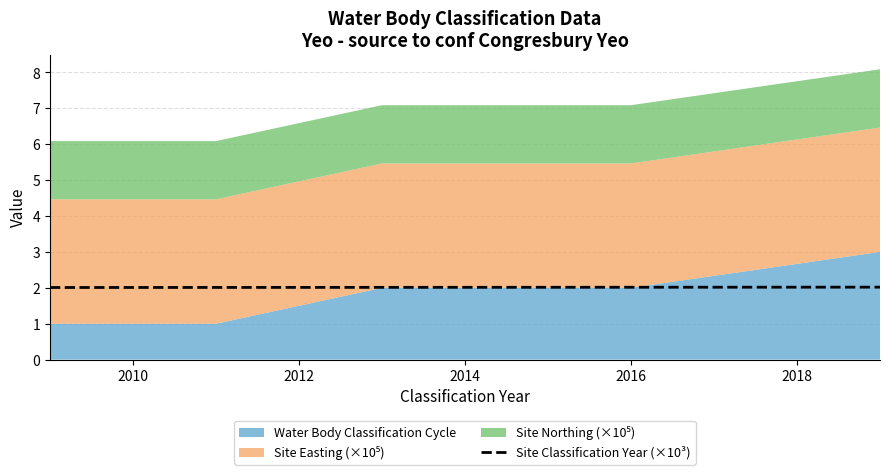

What is the minimum value for Site Classification Year (×10³)?

2.0